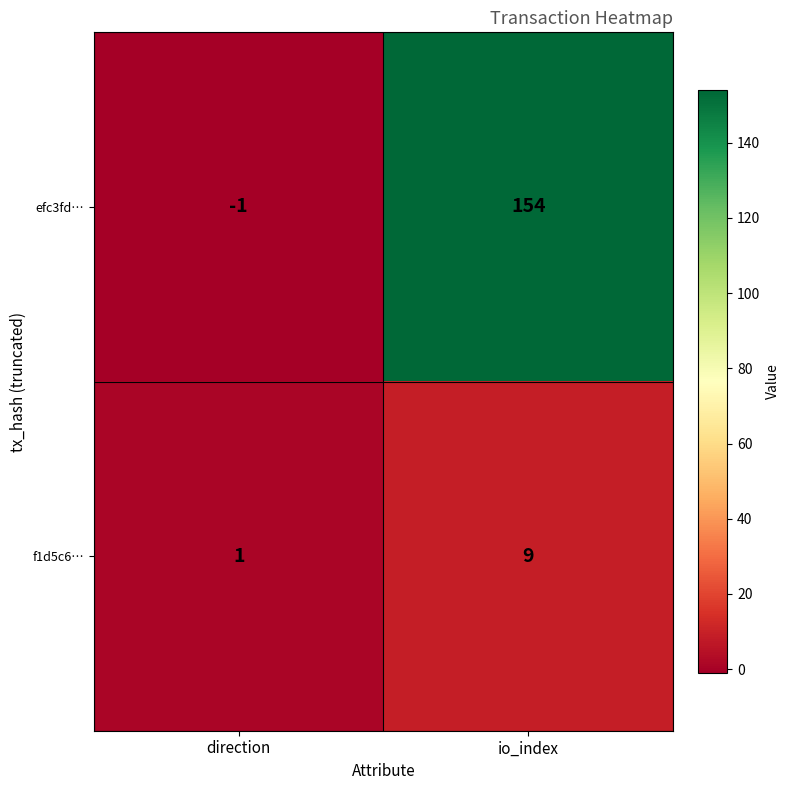

Rank the series at direction from lowest to highest value.

efc3fd…, f1d5c6…